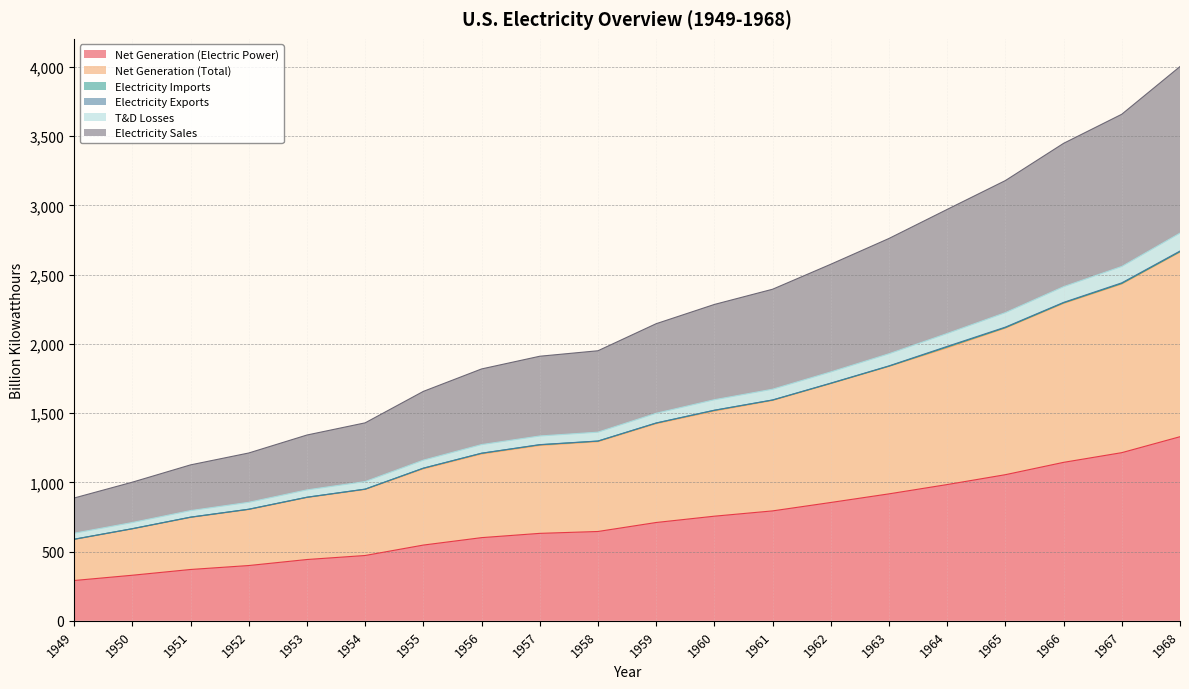

True or false: Net Generation (Electric Power) has more than 2 points higher than both neighbors.

False